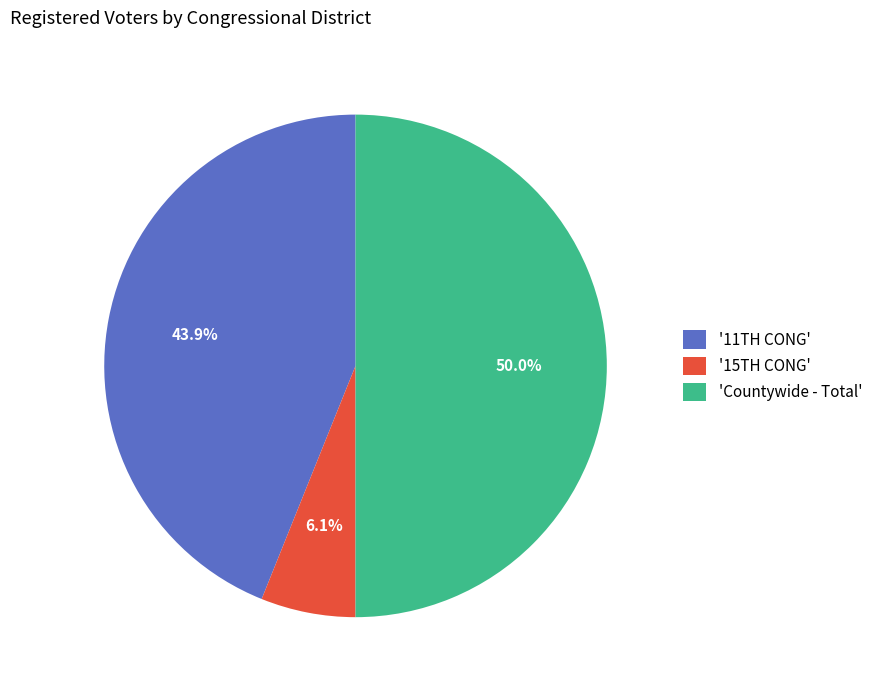

How many segments does this pie chart have?

3